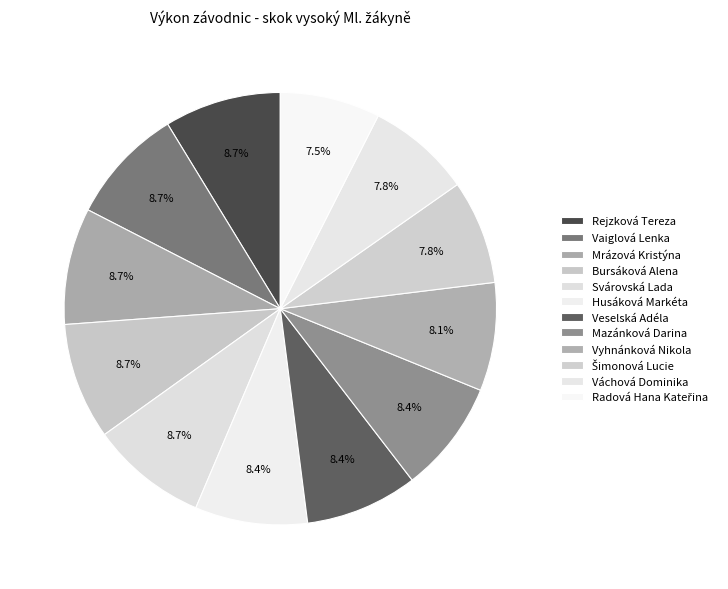

What is the total percentage of Veselská Adéla and Svárovská Lada?

17.1%